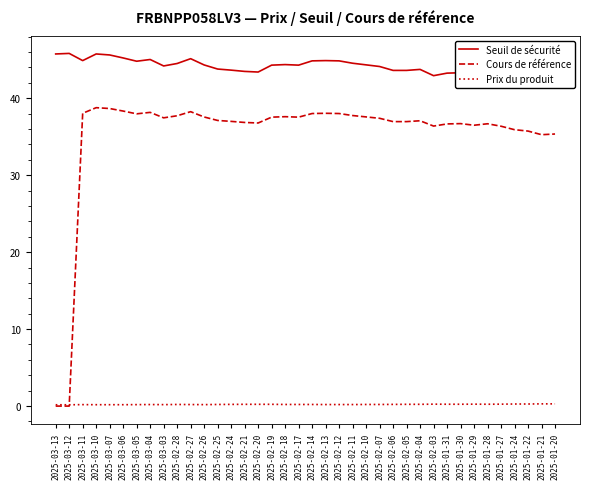

What is the spread (max minus min) of values at 2025-02-06?

43.4